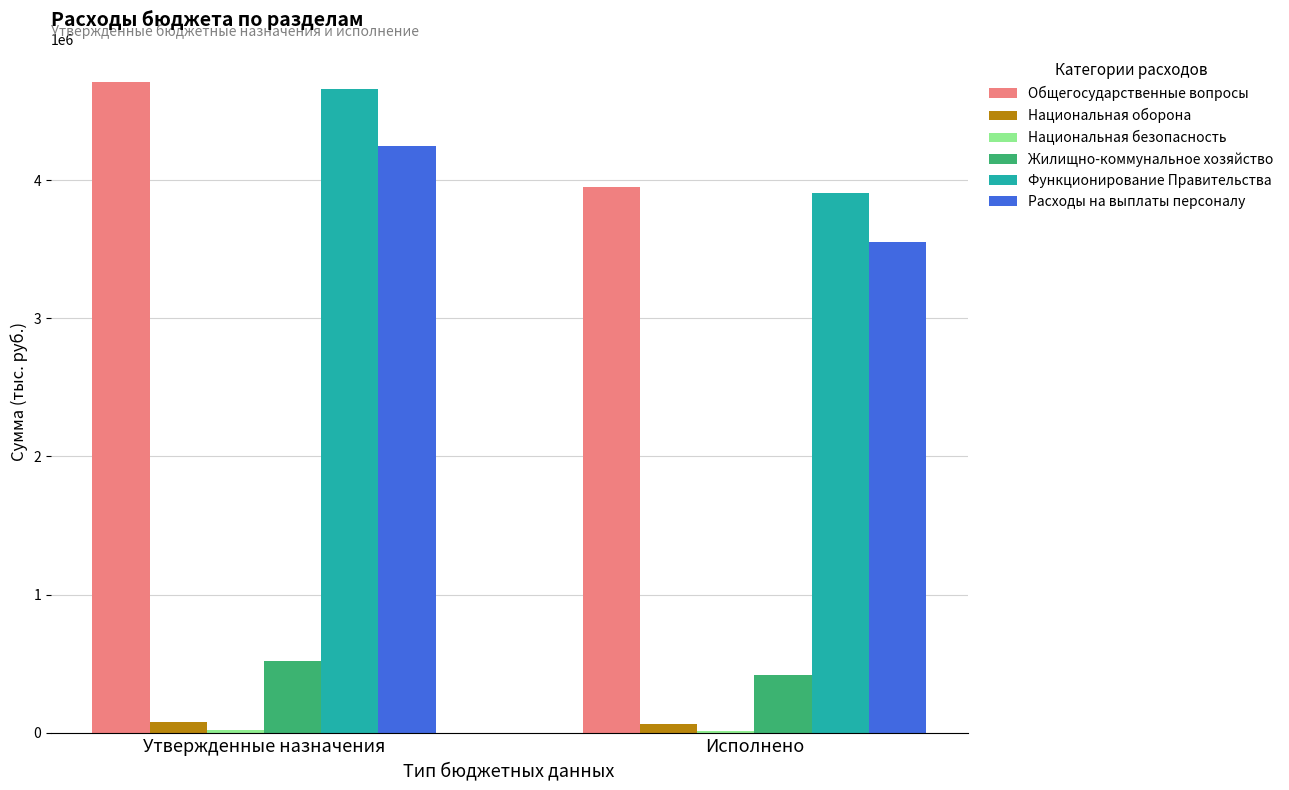

Which label corresponds to the largest value in the chart?

Утвержденные назначения